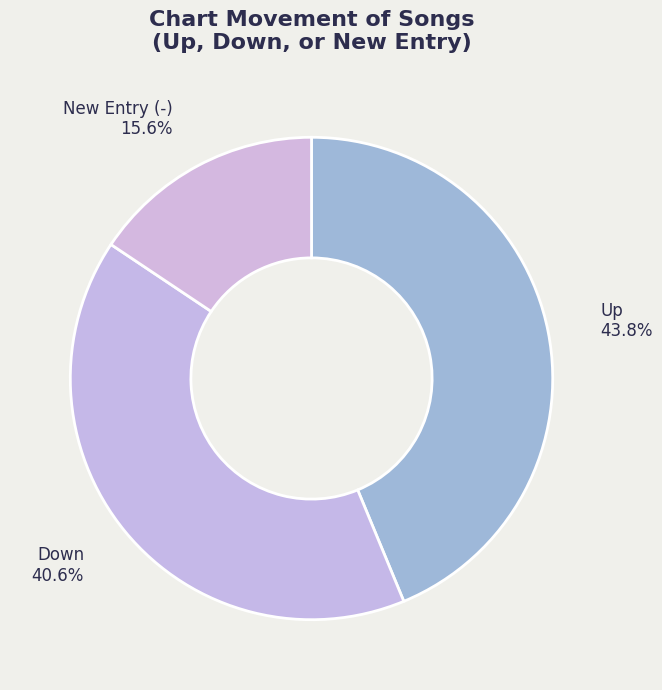

What is the largest slice in the pie chart?

Up